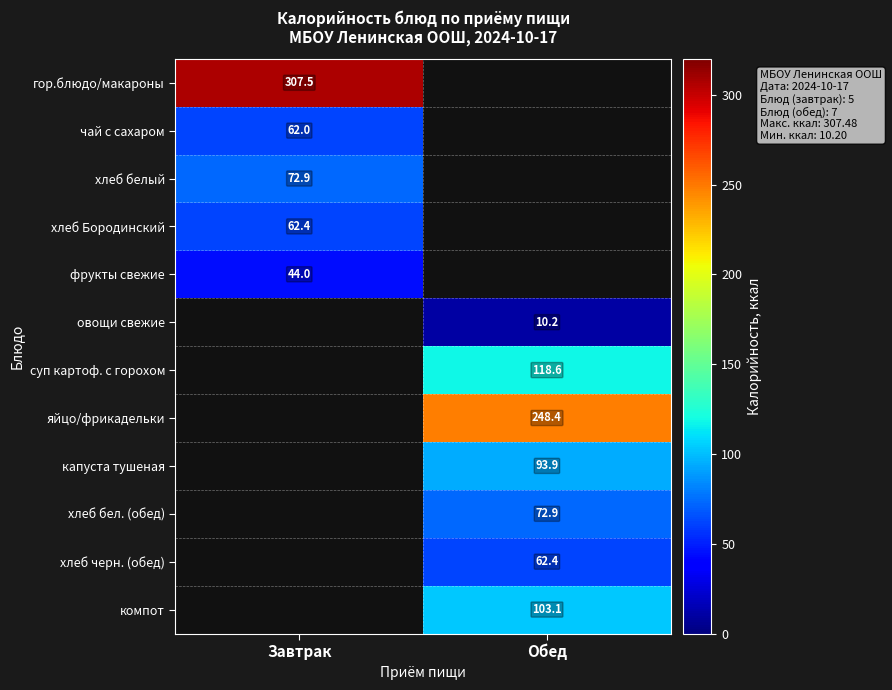

The value of хлеб Бородинский at Завтрак is 62.4. True or false?

True